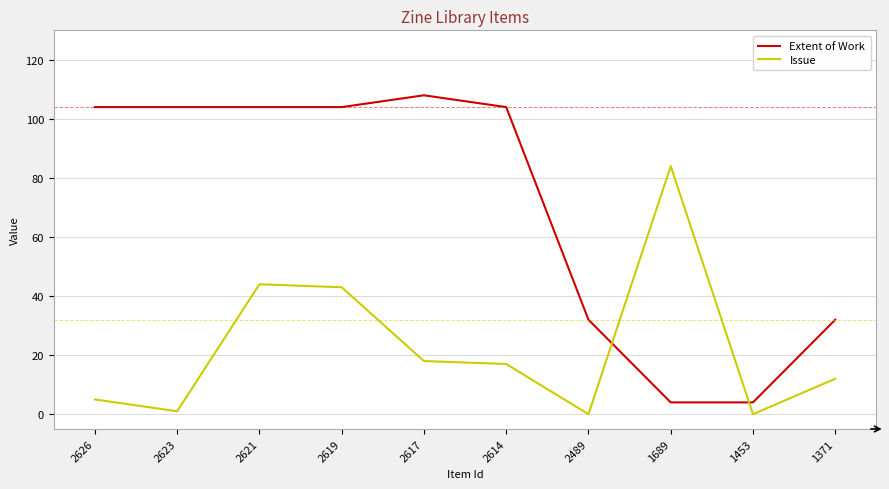

The value of Extent of Work at 1689 is 4. True or false?

True